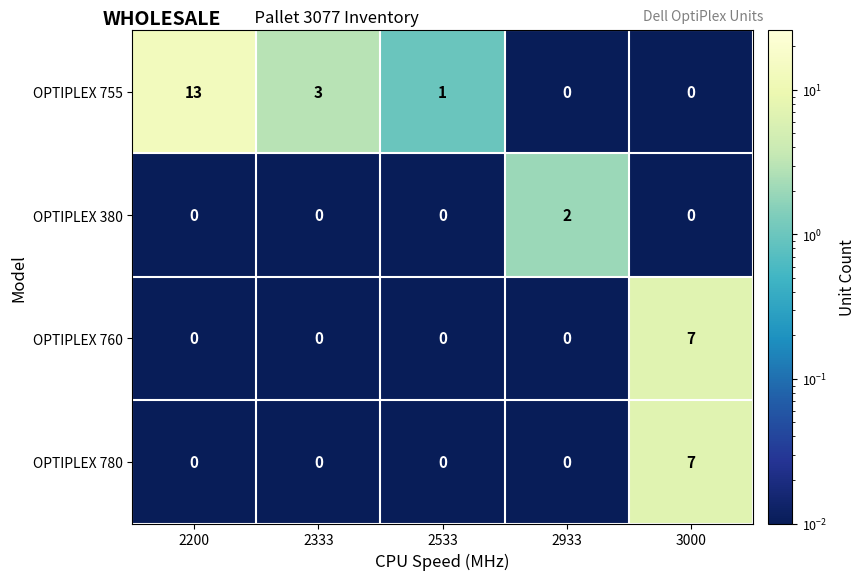

Which series has the largest range (max minus min)?

OPTIPLEX 755